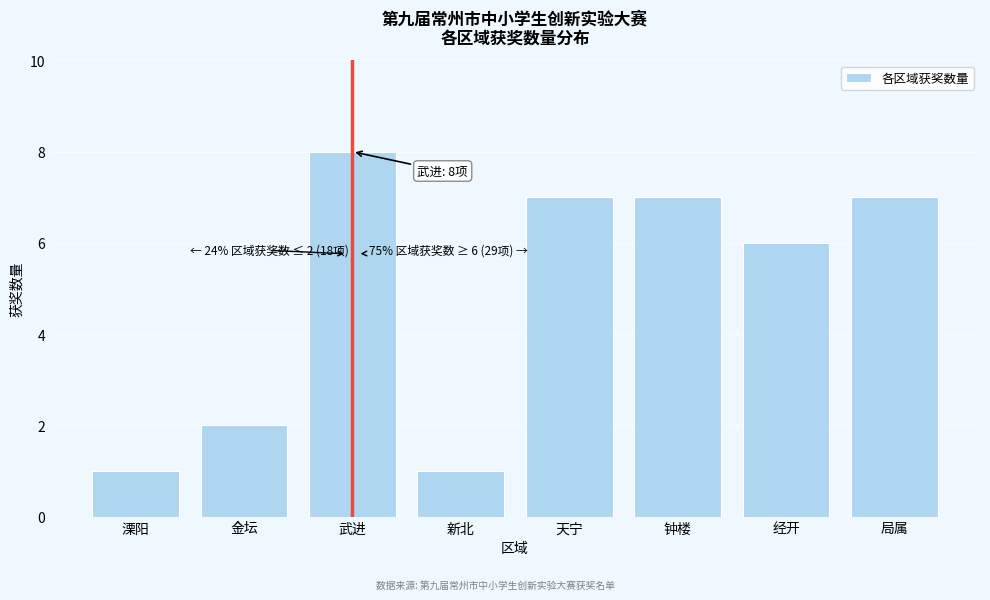

Reading left to right, list all the values displayed in this chart.

溧阳=1	金坛=2	武进=8	新北=1	天宁=7	钟楼=7	经开=6	局属=7